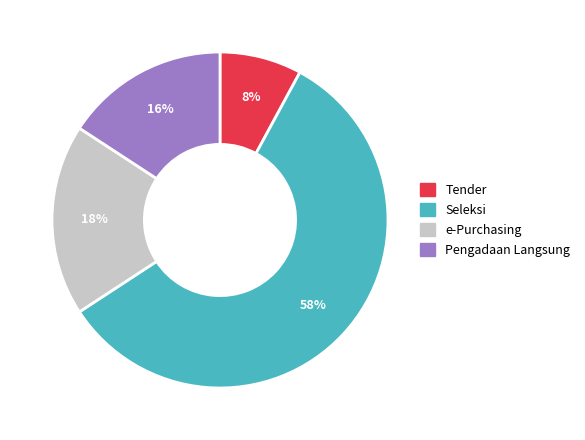

How many slices are in this pie chart?

4